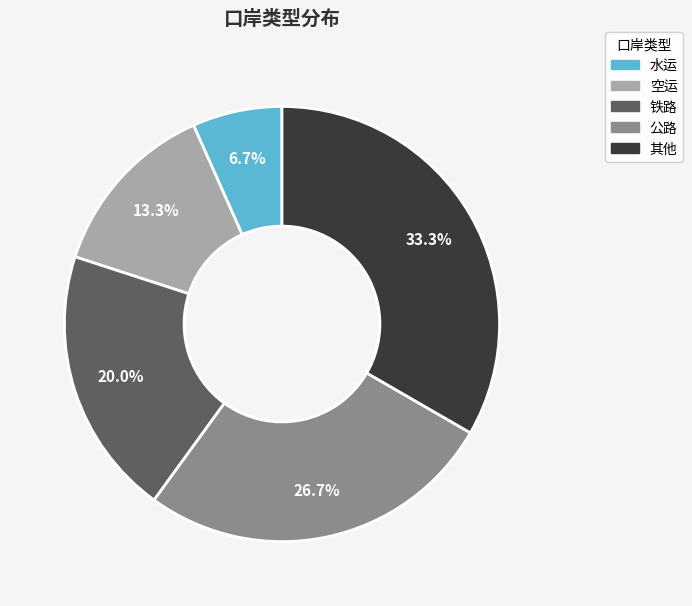

Does 公路 represent more than half of the total?

No